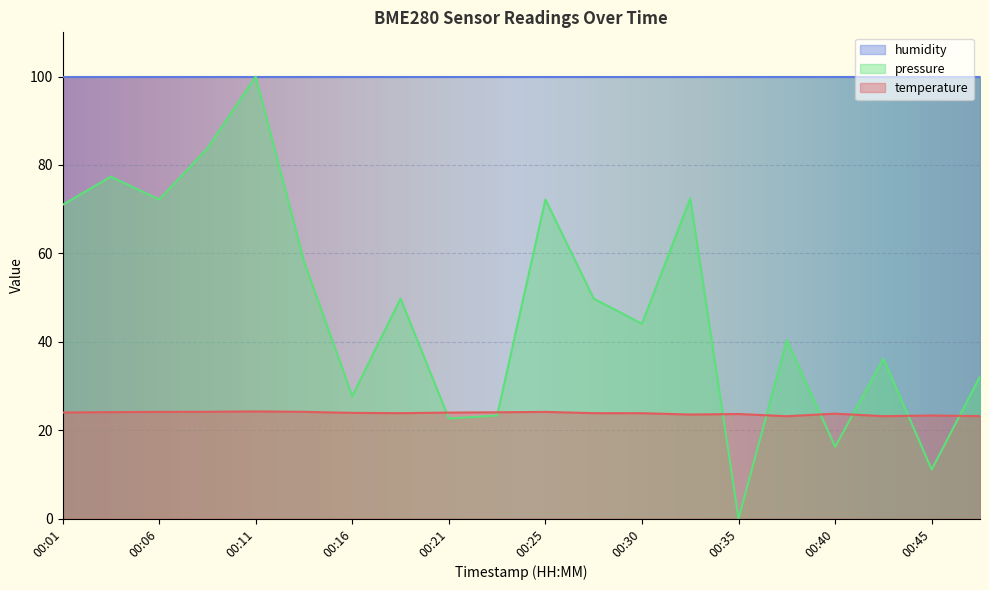

Reading right to left, extract all data points from this chart.

temperature: 23.2	23.3	23.2	23.7	23.2	23.7	23.5	23.8	23.9	24.1	24.1	24.0	23.9	23.9	24.1	24.2	24.2	24.1	24.1	24.0
pressure_norm: 32.2	11.1	36.2	16.3	40.4	0.0	72.4	44.1	49.8	72.2	23.3	22.6	49.8	27.7	58.2	100.0	83.7	72.2	77.4	71.0